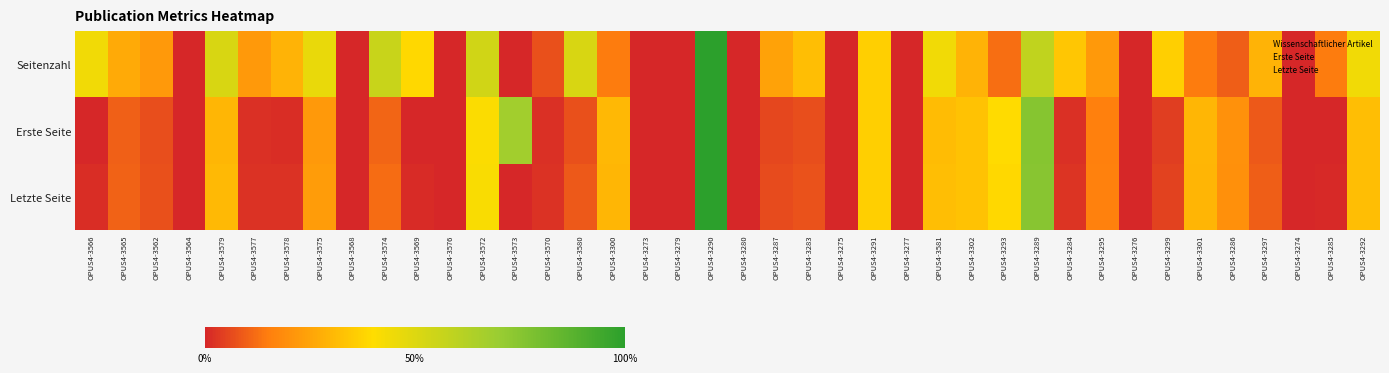

Which has a higher value, OPUS4-3562 or OPUS4-3277?

OPUS4-3562